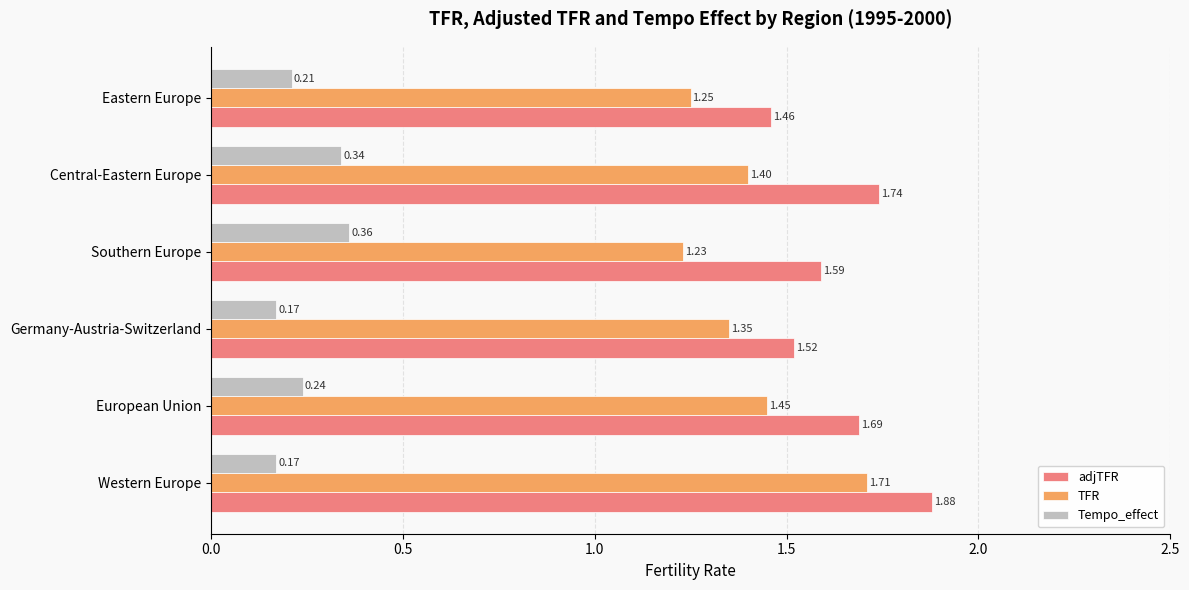

Which category has the lowest value in the adjTFR series?

Eastern Europe